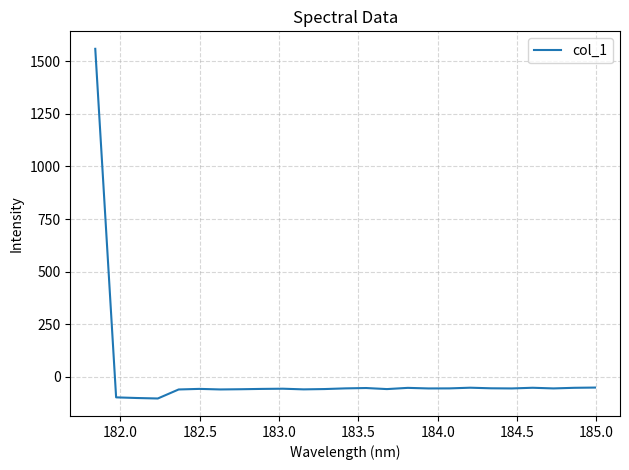

What is the difference between the maximum and minimum values?

1661.1